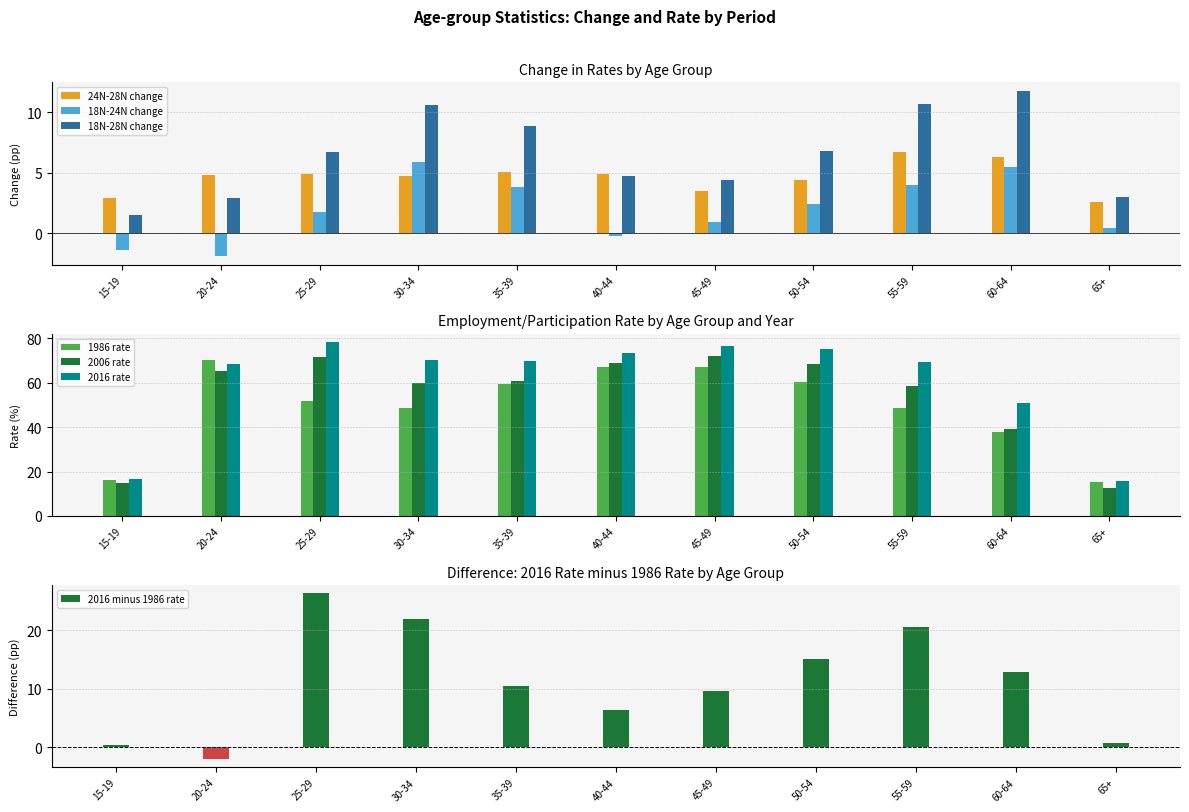

What is the difference between the second highest and minimum values in the 18N-28N change series?

9.2